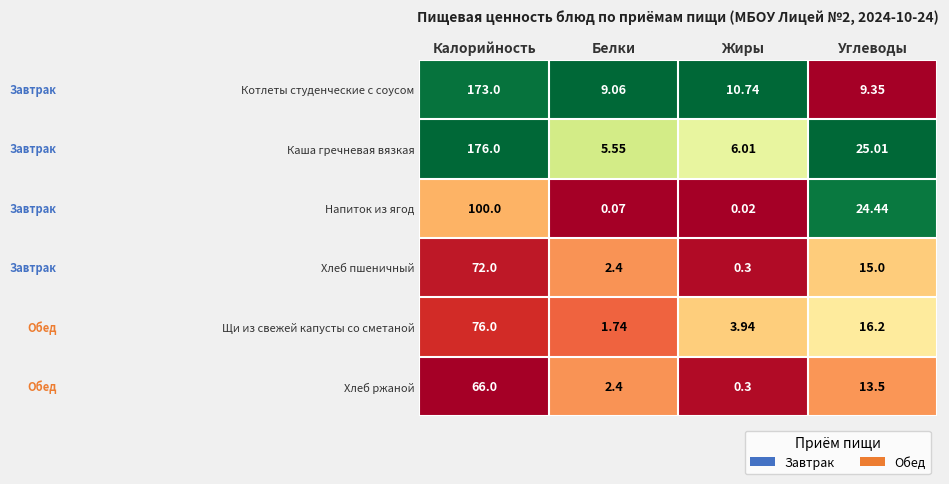

At which label does Котлеты студенческие с соусом reach its minimum?

Белки